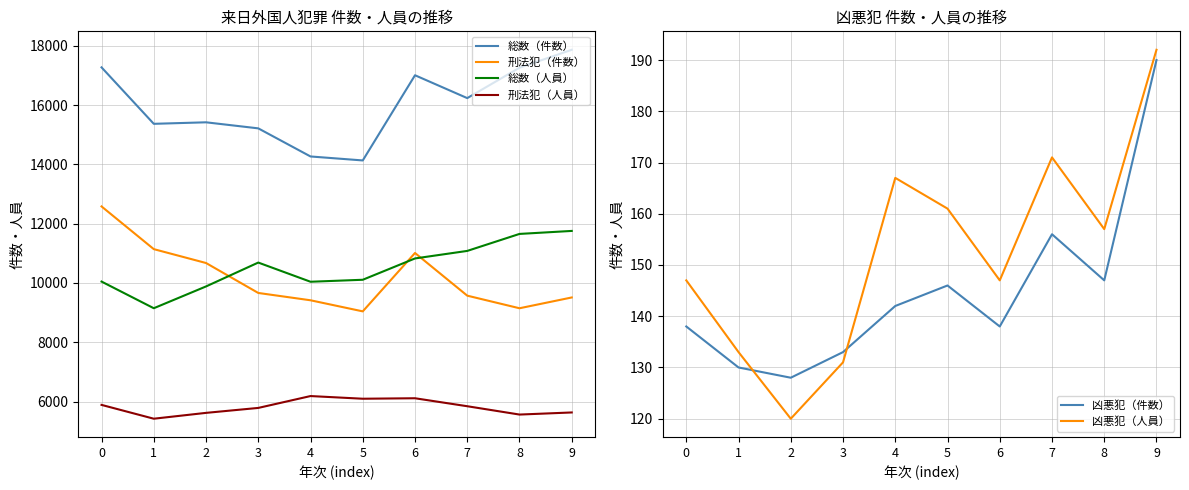

Read the 刑法犯（人員） value at 1.

5423